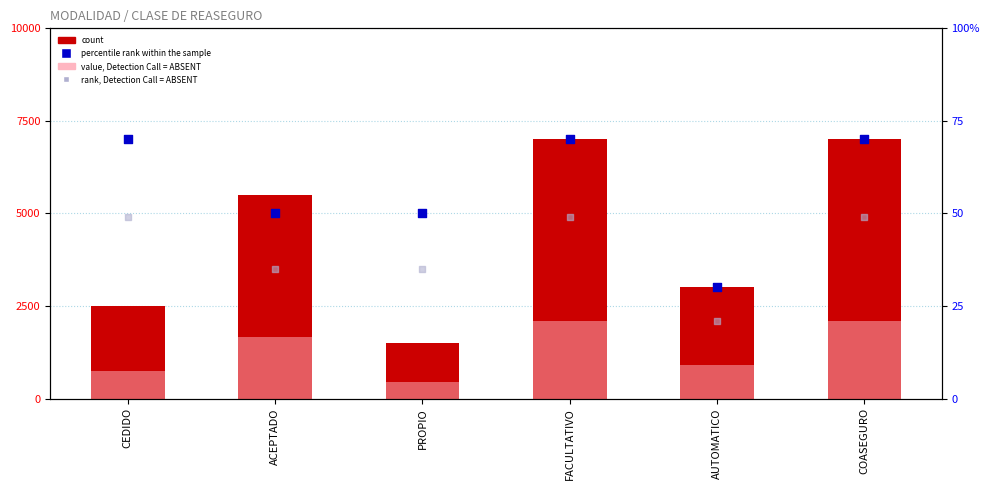

Which series contains the lowest Y value?

value, Detection Call = ABSENT